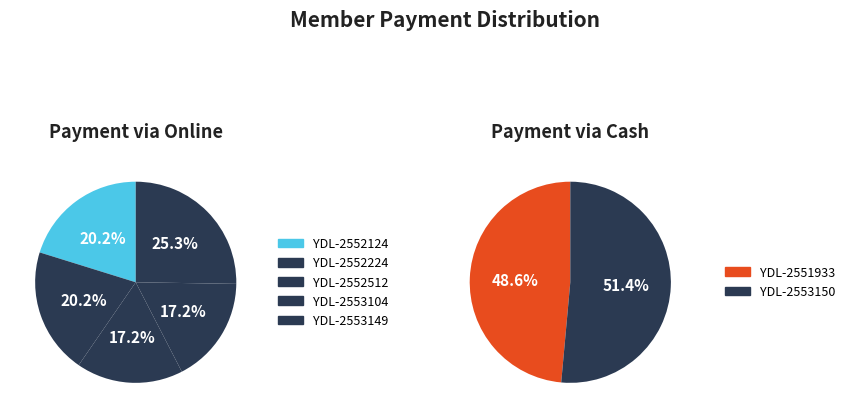

How many slices are in this pie chart?

7